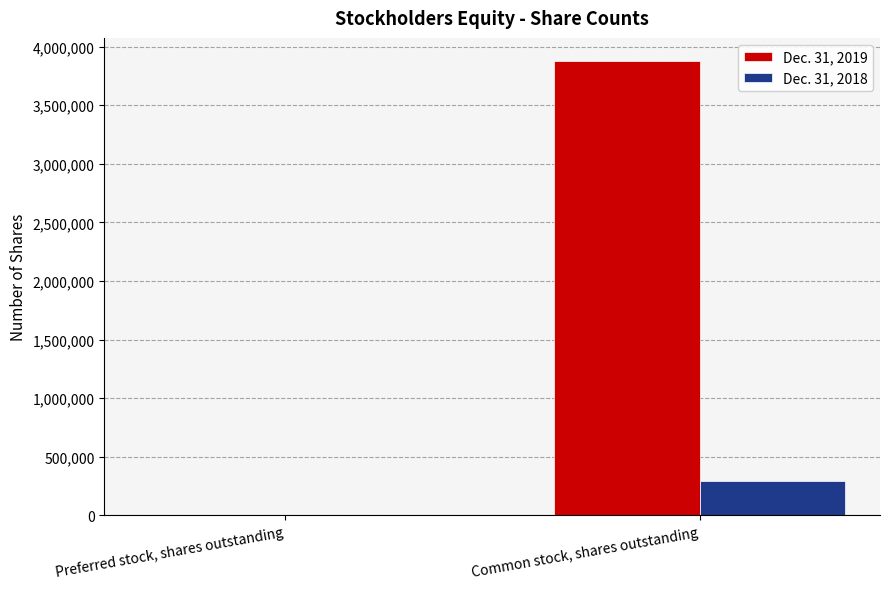

Reading left to right, what are all the values shown in this chart?

Dec. 31, 2019: Preferred stock, shares outstanding=1959	Common stock, shares outstanding=3880588
Dec. 31, 2018: Preferred stock, shares outstanding=4606	Common stock, shares outstanding=296609